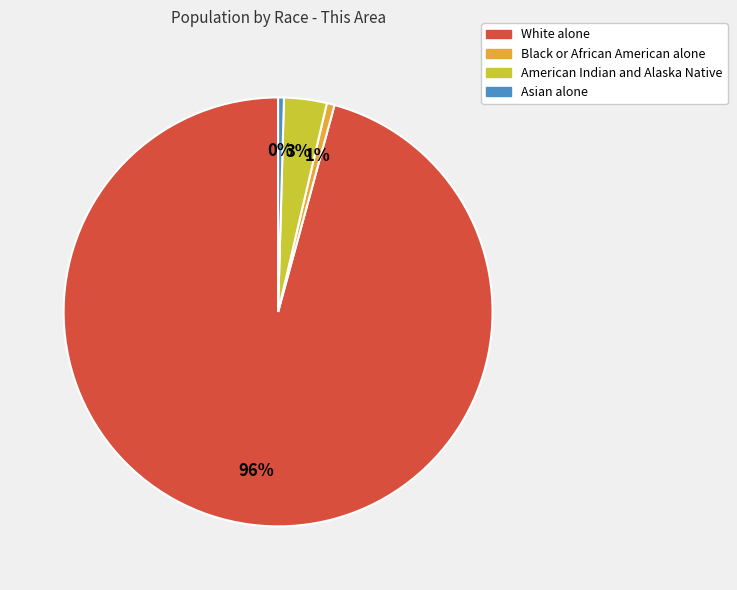

To the nearest percent, what is the combined percentage of Asian alone and Black or African American alone?

1%